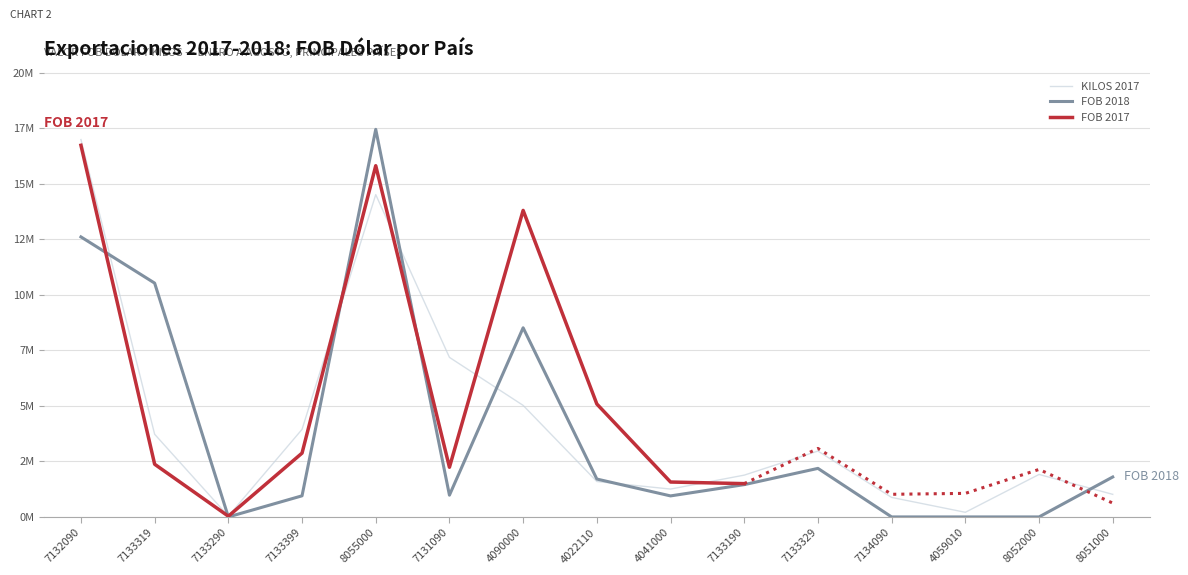

At which label is FOB 2018 closest to 8729963?

4090000